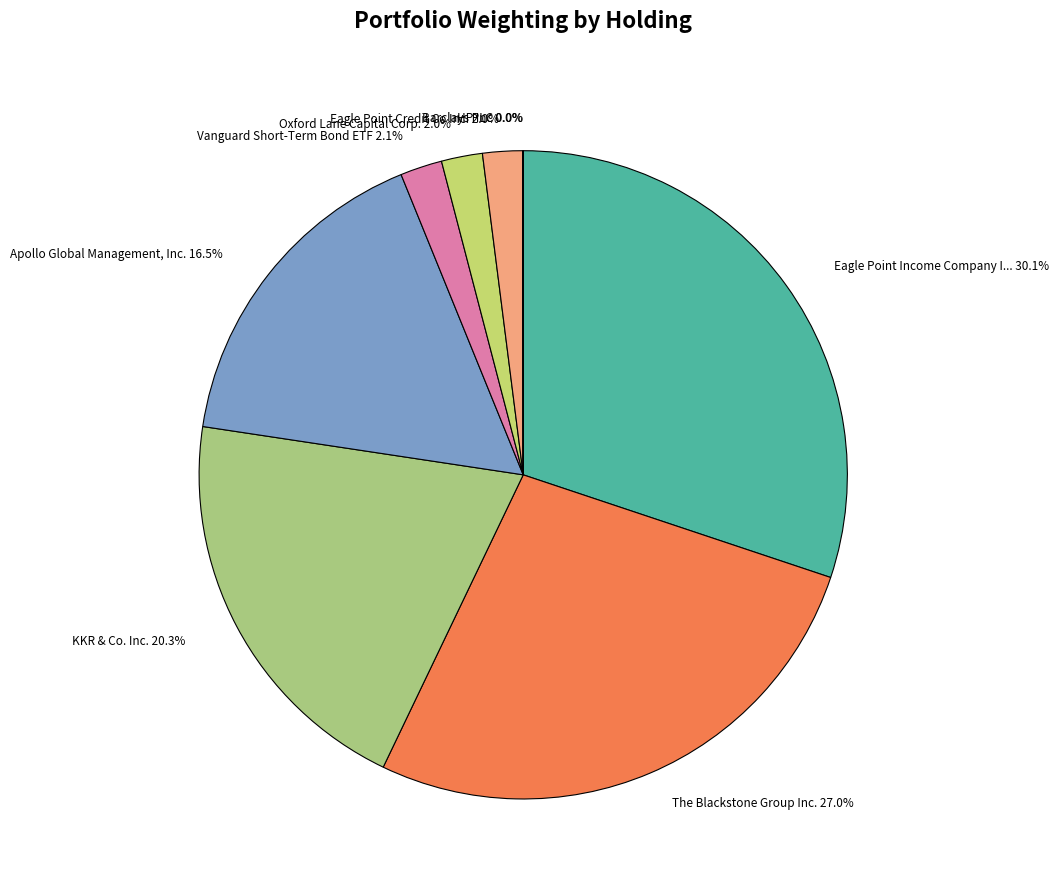

Count the number of slices in the pie.

9